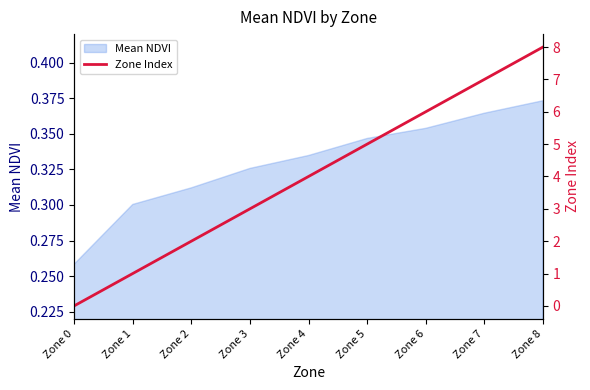

How many data points are less than 4?

4